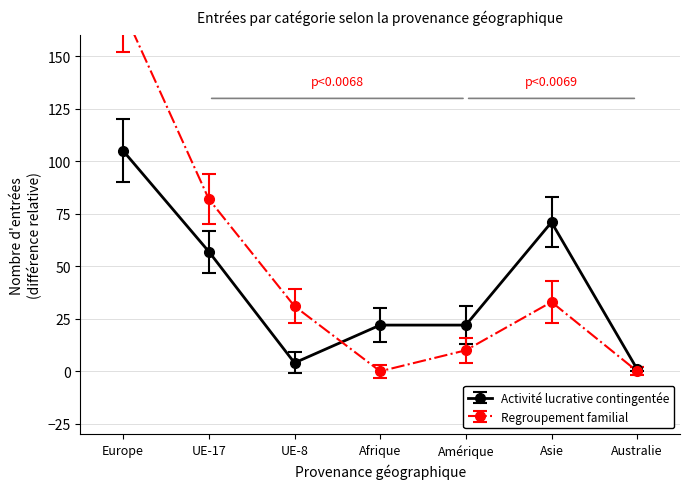

At which label is Activité lucrative contingentée closest to 53?

UE-17